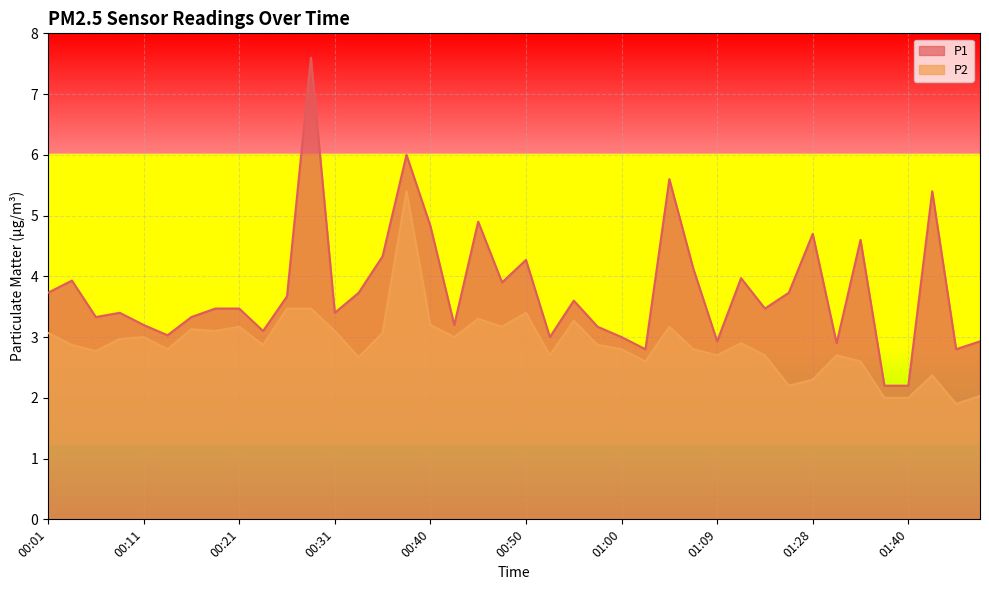

What is the value of the P2 point at the 31st from the left?

2.7